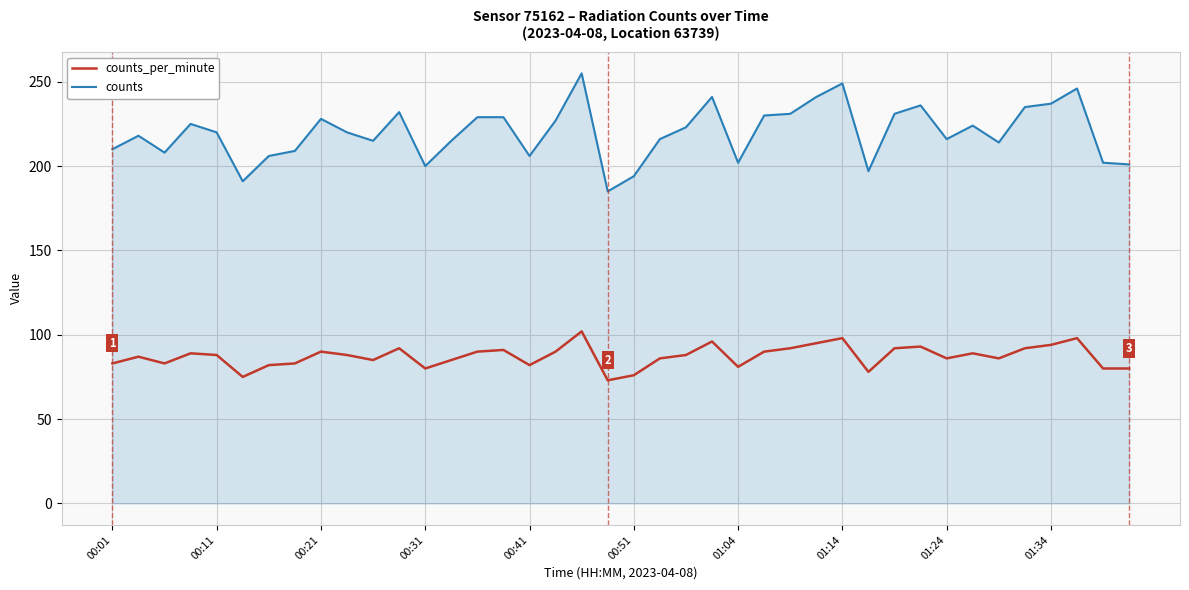

Rank the series by their average value, from lowest to highest.

counts_per_minute, counts